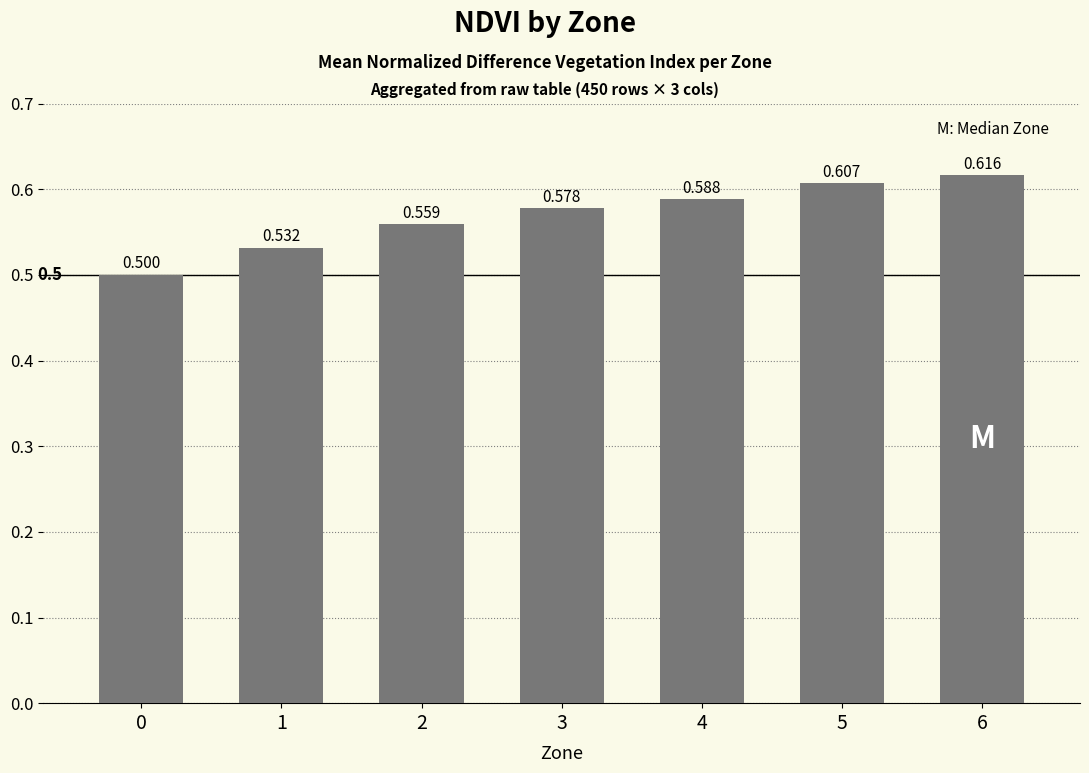

What is the smallest value displayed?

0.5